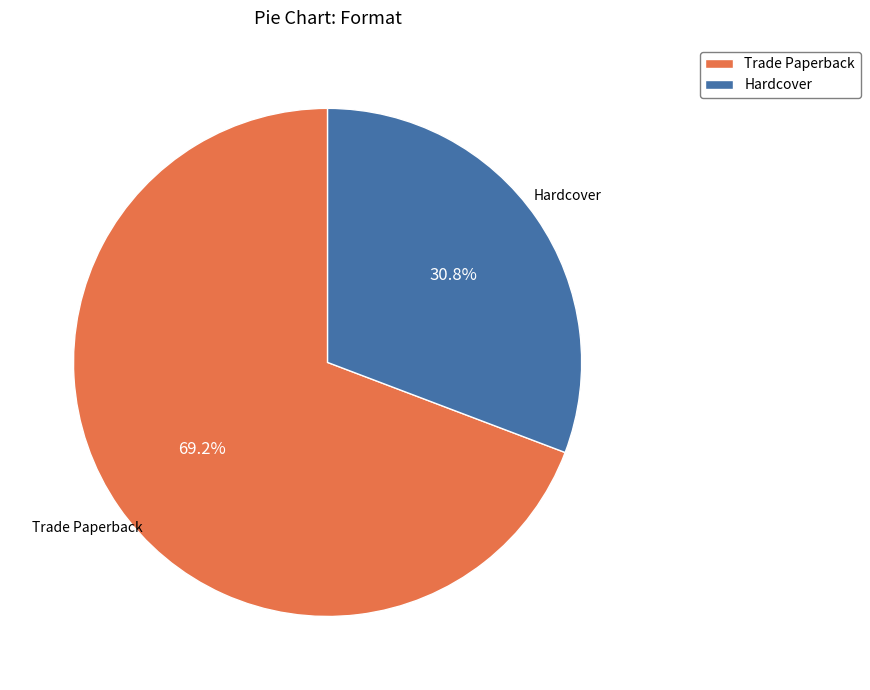

To the nearest percent, what is the difference between the Hardcover and Trade Paperback slice percentages?

38%